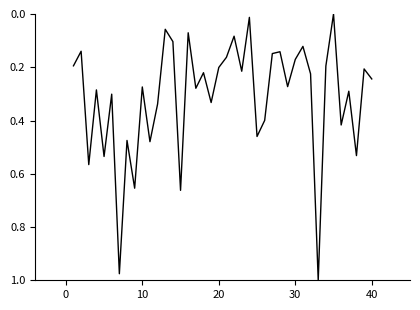

How many values are above zero?

39